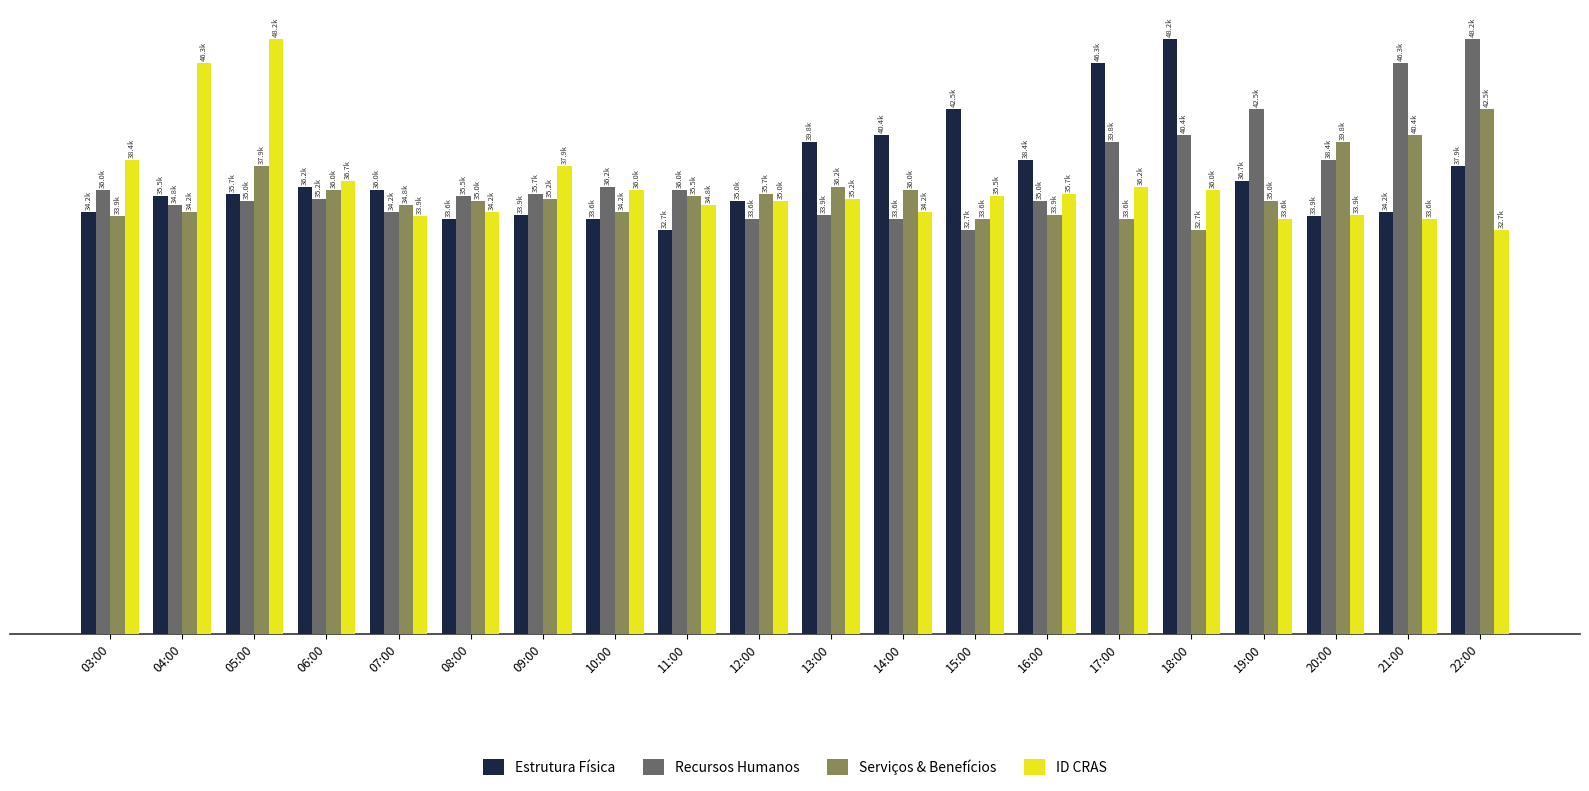

Are the bars grouped side by side (vs. stacked)?

Yes